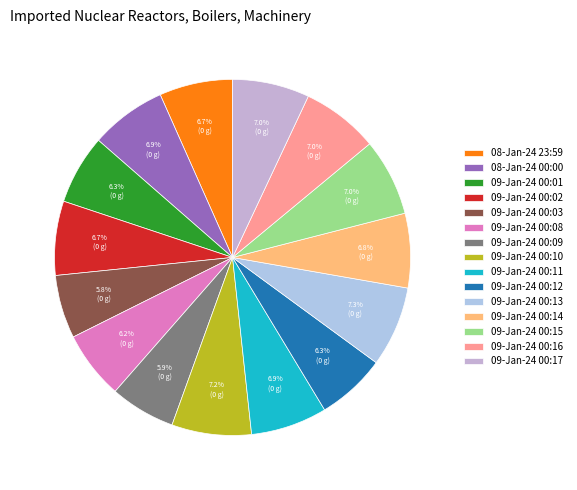

To the nearest percent, what is the difference between the largest and smallest slice percentages?

2%